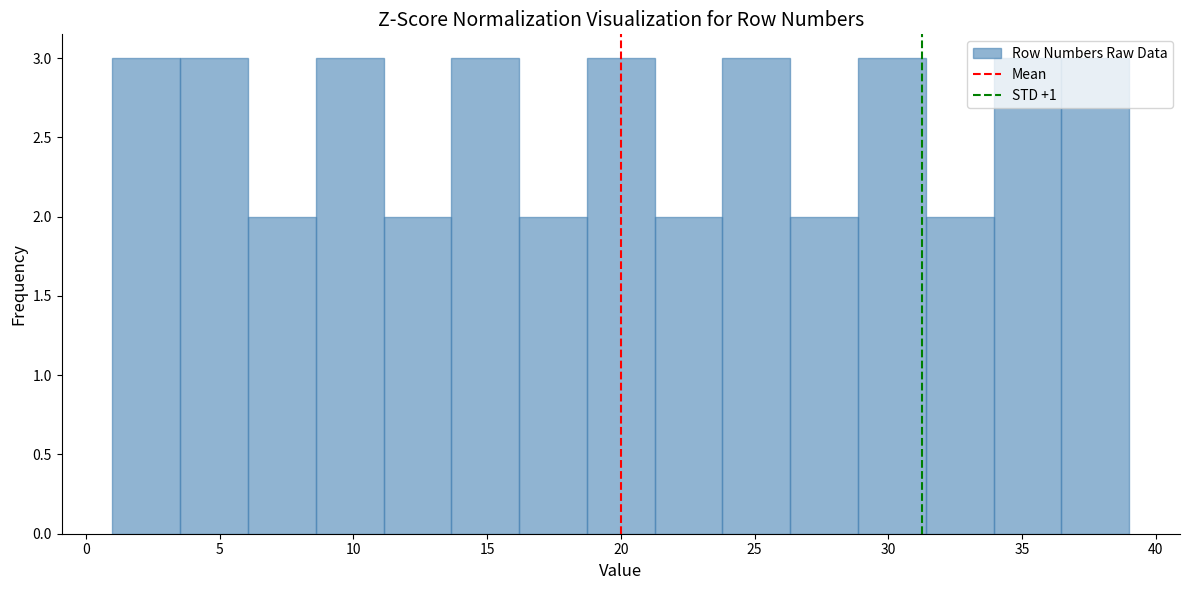

Reading left to right, transcribe this chart: for each bar, give the range it covers on the x-axis and its height. Neither the bar edges nor the heights are printed on the chart, so give them approximately, as read against the axes.

1.0 to 3.5: 3
3.5 to 6.0: 3
6.0 to 8.5: 2
8.5 to 11.0: 3
11.0 to 13.5: 2
13.5 to 16.0: 3
16.0 to 18.5: 2
18.5 to 21.5: 3
21.5 to 24.0: 2
24.0 to 26.5: 3
26.5 to 29.0: 2
29.0 to 31.5: 3
31.5 to 34.0: 2
34.0 to 36.5: 3
36.5 to 39.0: 3